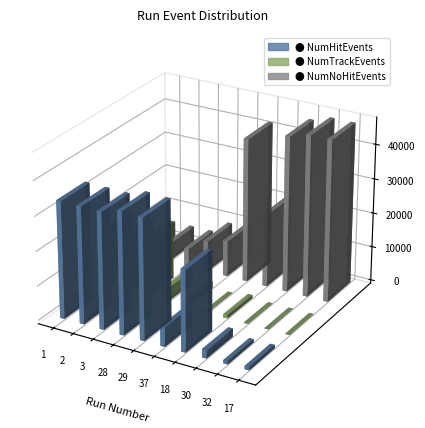

Which series has the widest spread of values?

NumNoHitEvents